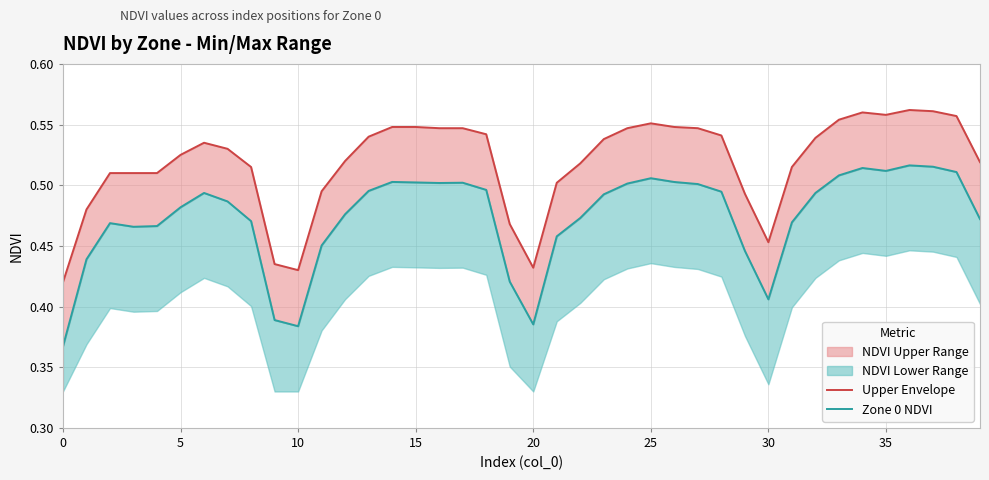

Which series has the largest total across all categories?

Upper Envelope